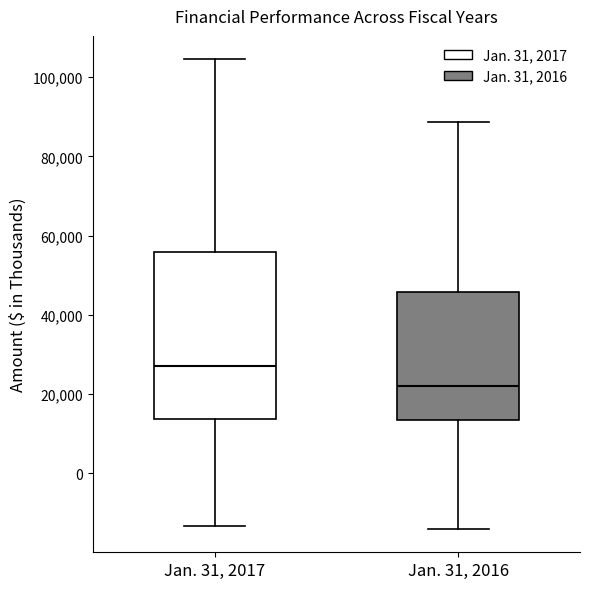

Reading left to right, read every box against the y-axis: the position of its median line, the range the box covers, and the ends of its whiskers. The values are not printed on the chart, so give them approximately, as read against the axis.

Jan. 31, 2017: median 26000, box 14000 to 56000, whiskers -14000 to 104000
Jan. 31, 2016: median 22000, box 14000 to 46000, whiskers -14000 to 88000